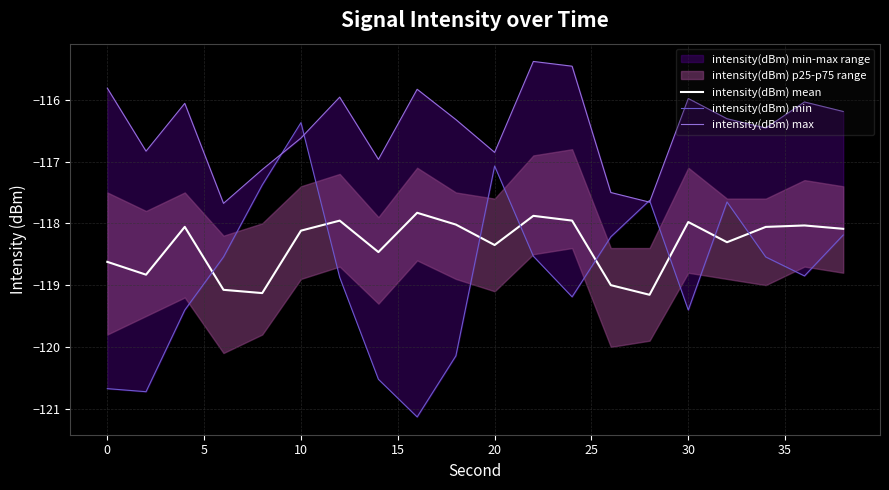

Which series has the widest spread of values?

intensity(dBm) min